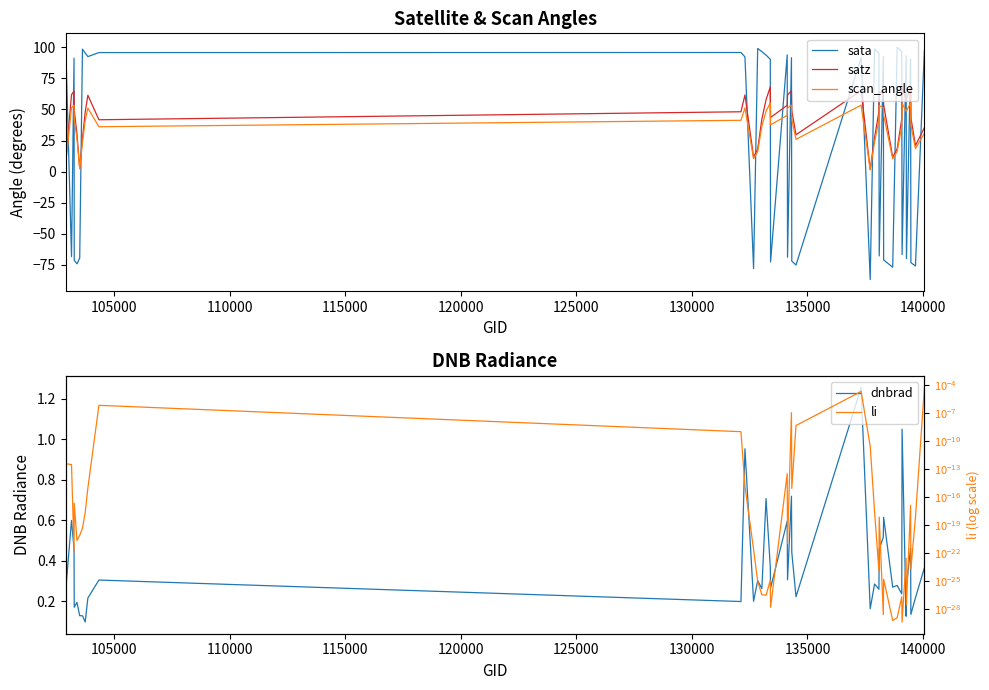

What is the sum of all scan_angle values?

1475.9